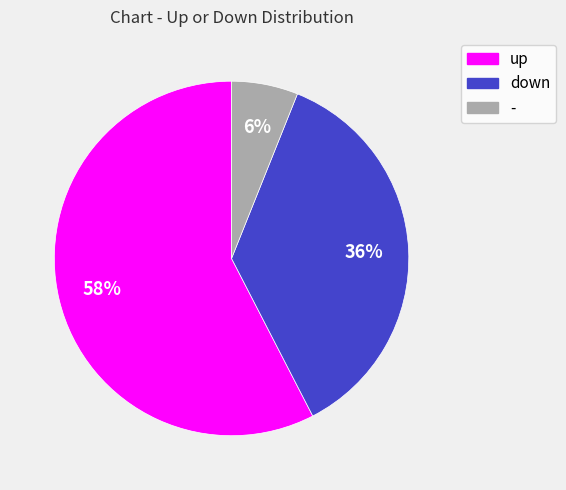

Combined, do - and down account for over 50%?

No